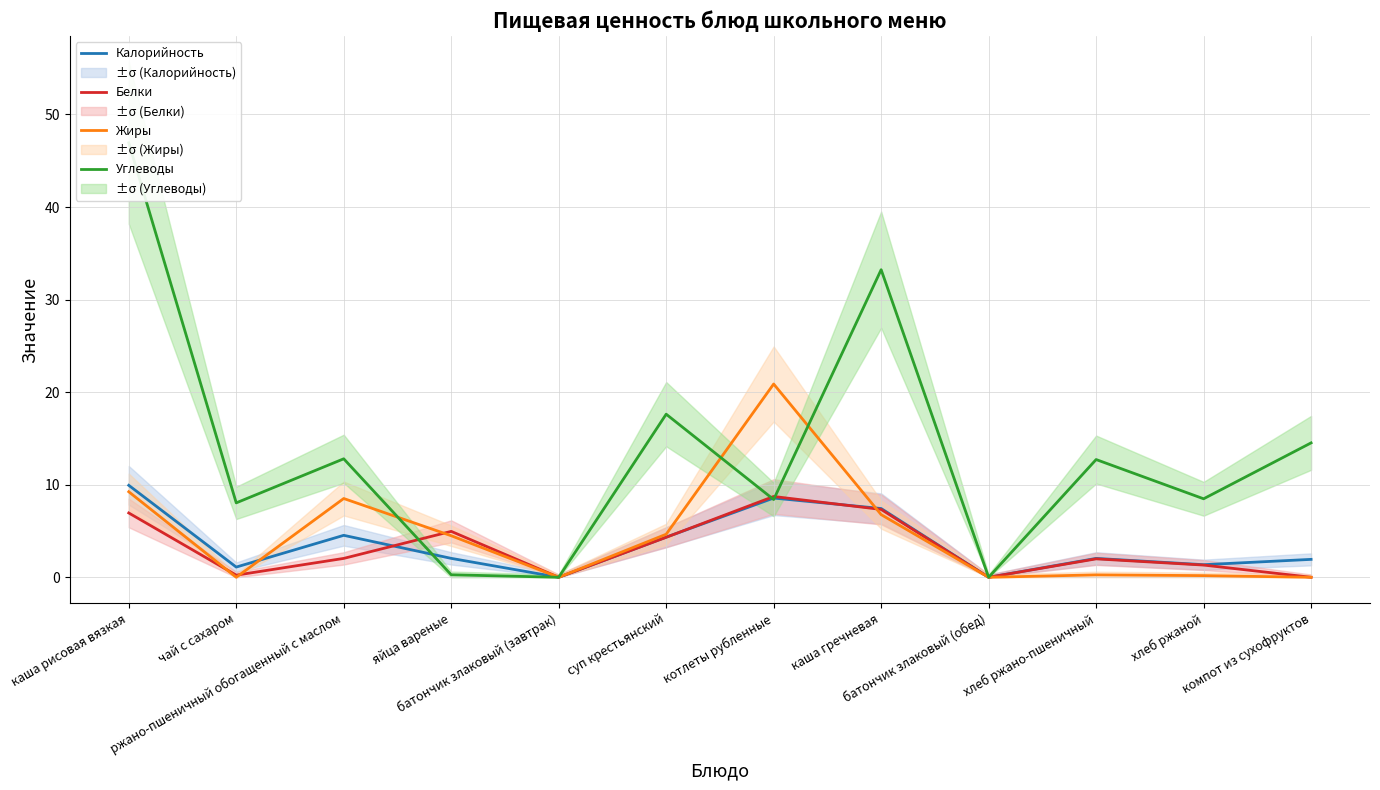

What is the total value across all series at суп крестьянский?

30.9